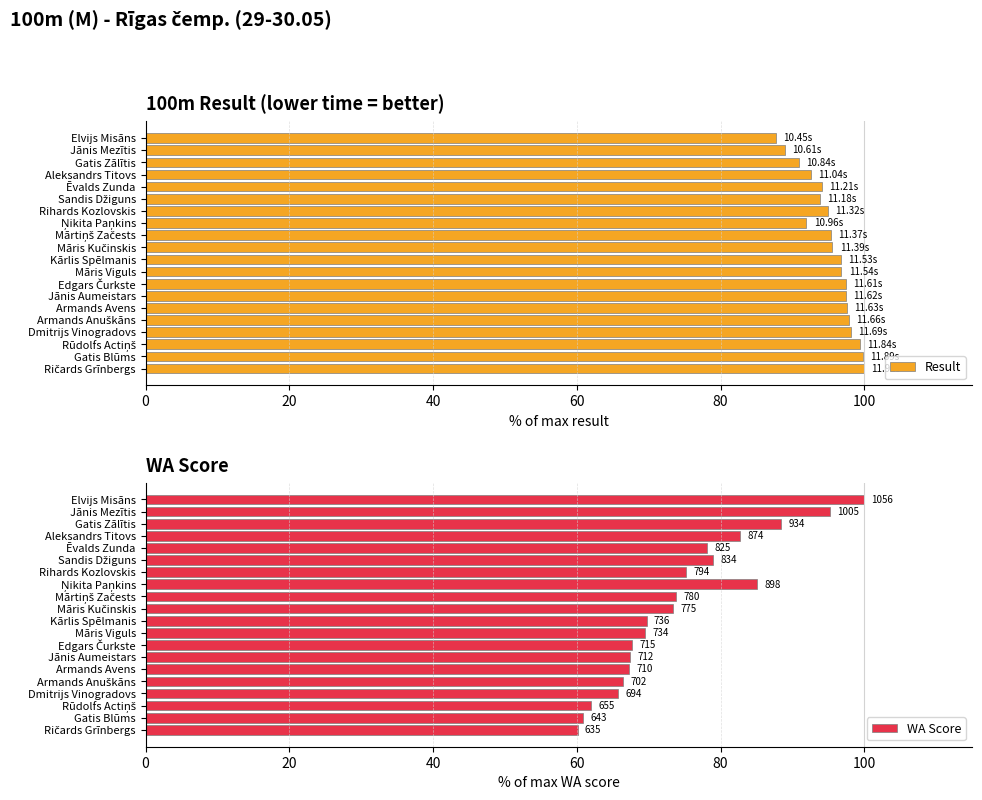

What is the value of the Result bar at the 10th from the left?

95.6